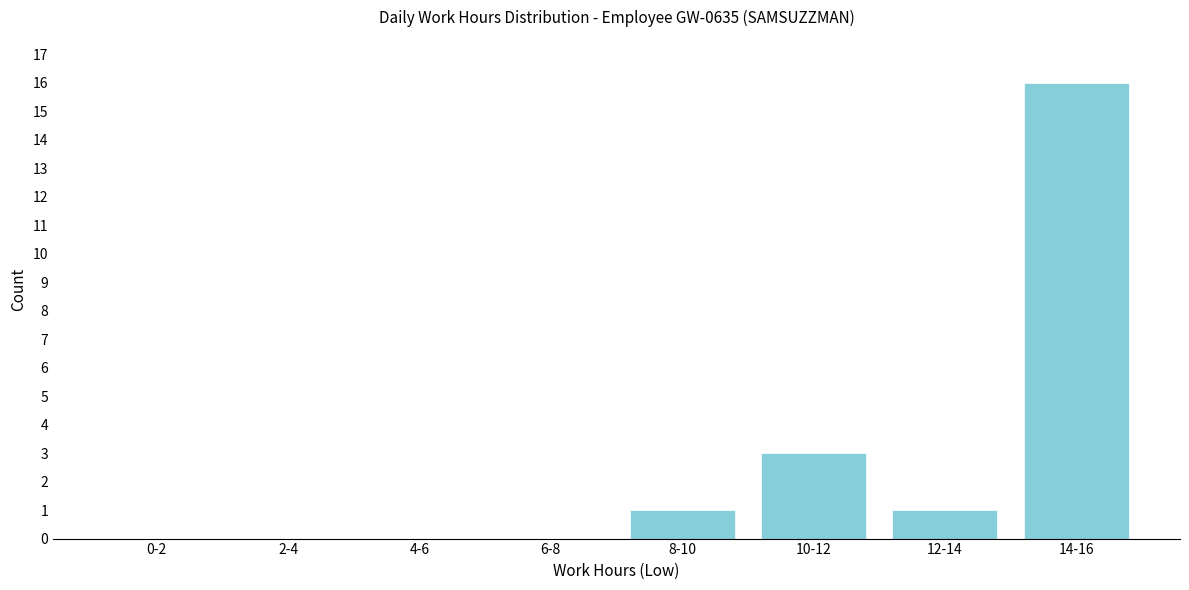

Reading left to right, list all the values displayed in this chart.

0-2=0	2-4=0	4-6=0	6-8=0	8-10=1	10-12=3	12-14=1	14-16=16